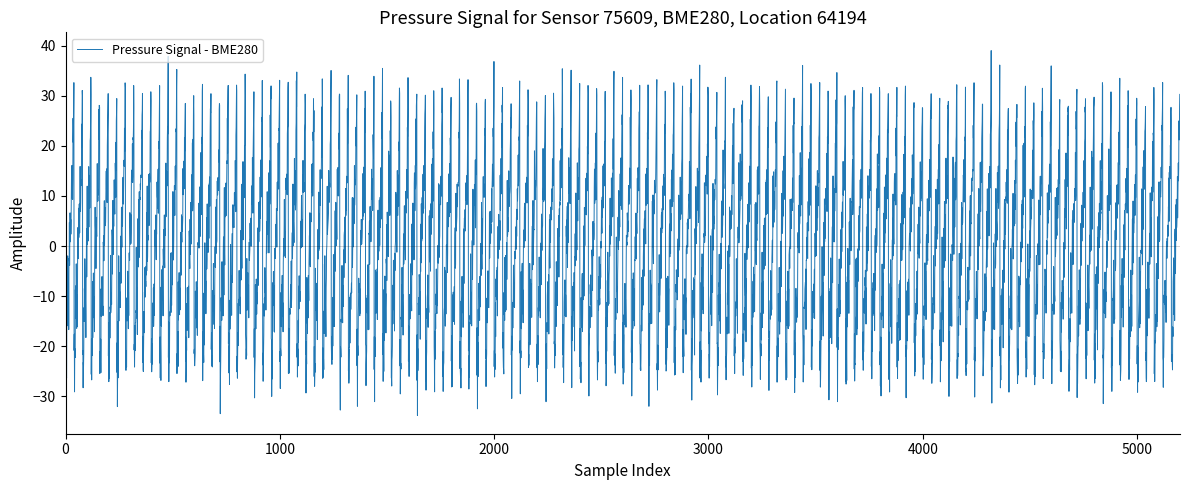

What is the difference between the maximum and minimum values?

71.7